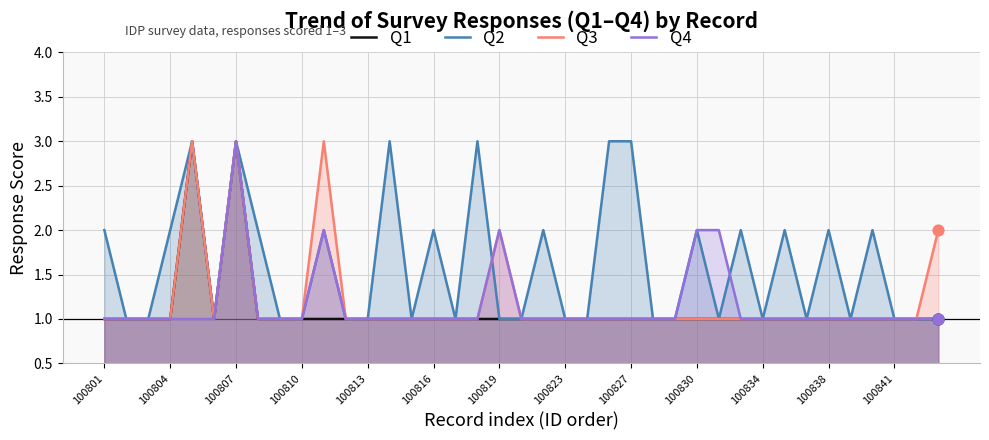

At how many categories does at least one series exceed 1?

20